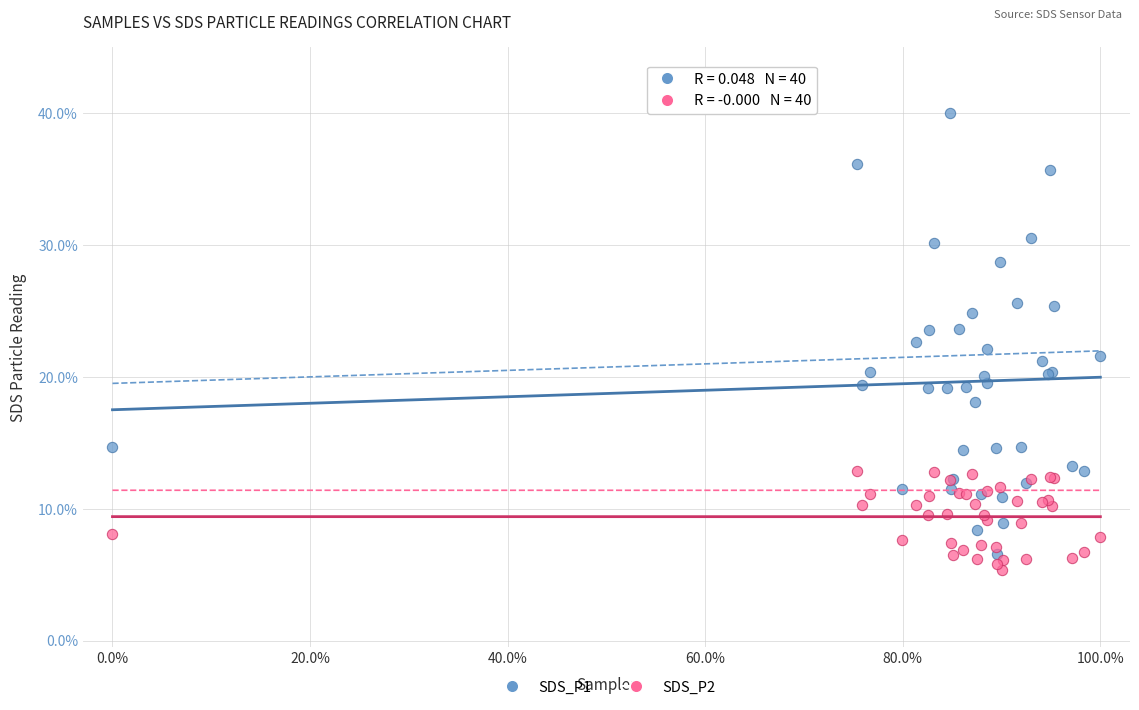

What are all the series names shown in the legend?

SDS_P1, SDS_P2